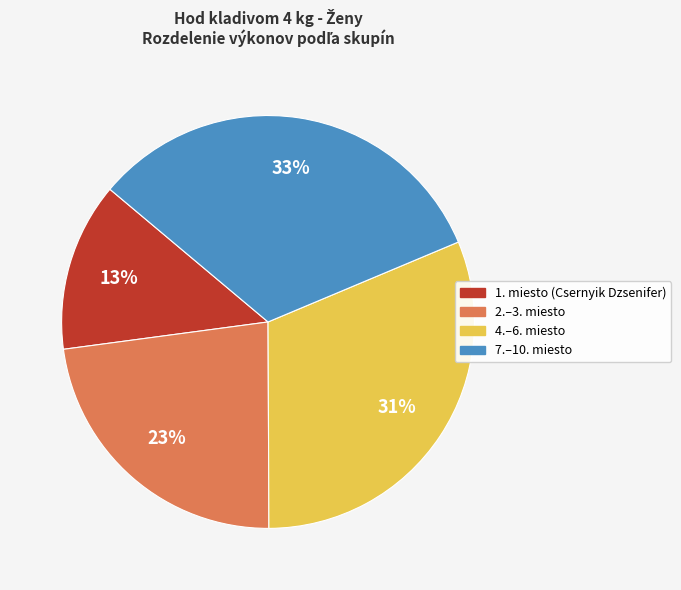

Is there any slice that represents more than half of the pie?

No